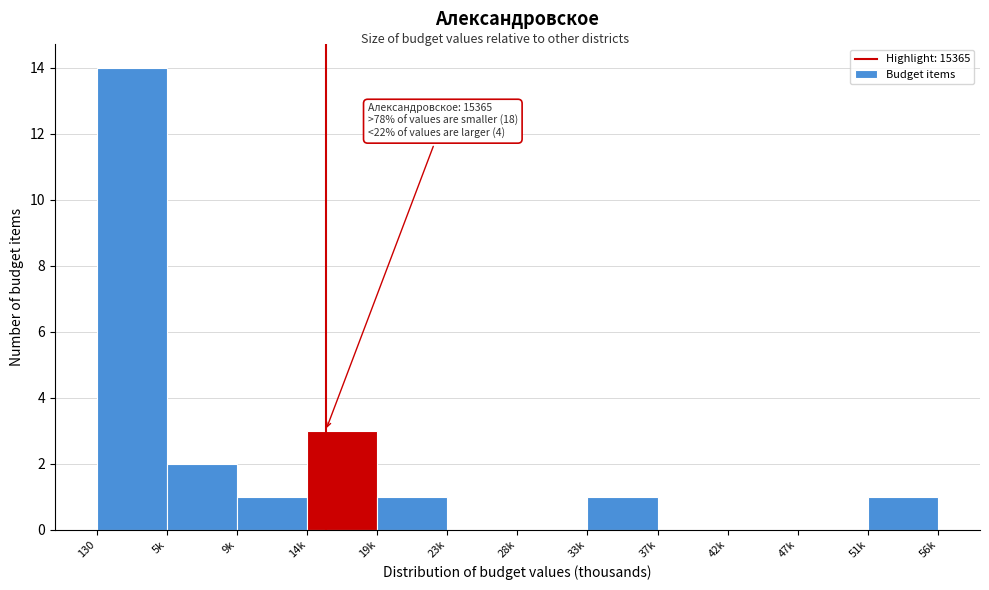

Reading right to left, transcribe all the data shown in this chart.

51k=1	47k=0	42k=0	37k=0	33k=1	28k=0	23k=0	19k=1	14k=3	9k=1	5k=2	130=14